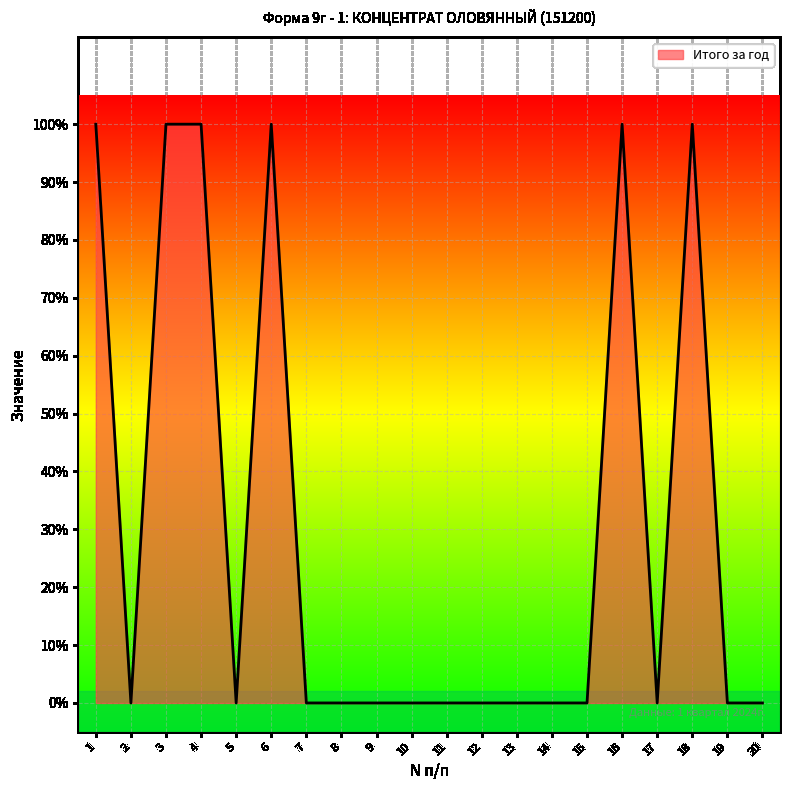

At which label is the value closest to 0?

2